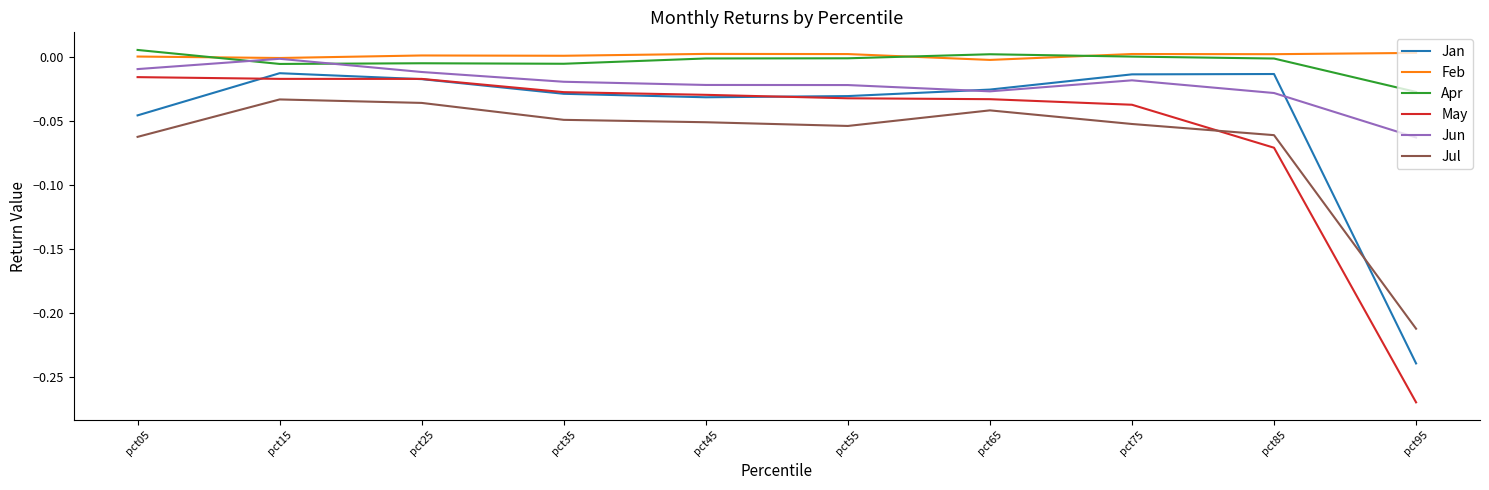

Which series ends up on top after the final intersection of Jul and May?

Jul